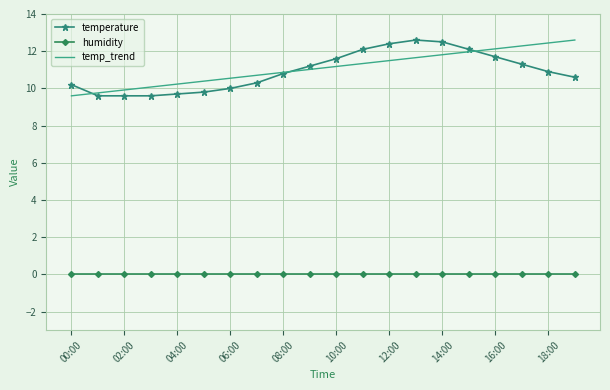

True or false: humidity and temperature cross at least once.

False